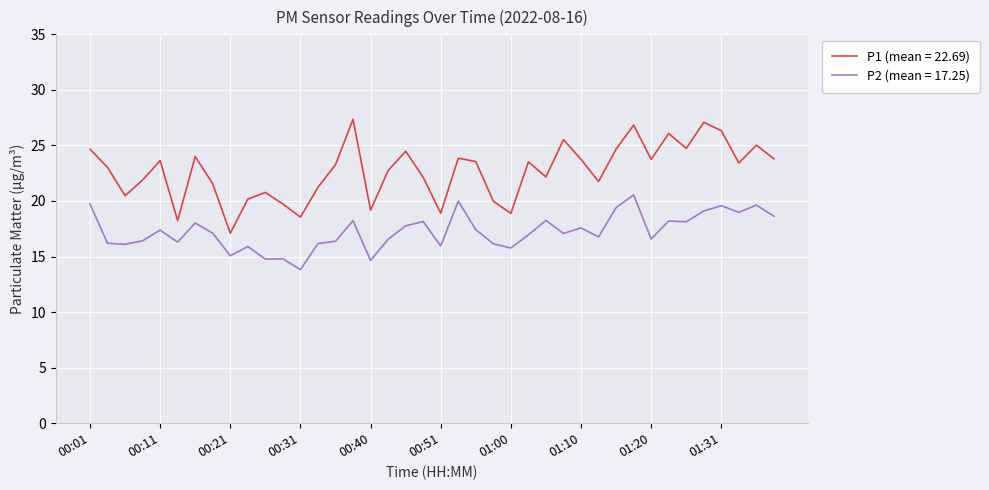

True or false: P1 (mean = 22.69) and P2 (mean = 17.25) cross at least once.

False